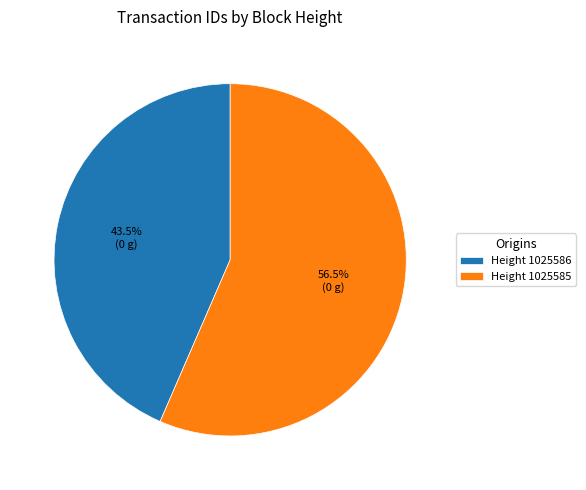

Which has a higher value, Height 1025586 or Height 1025585?

Height 1025585